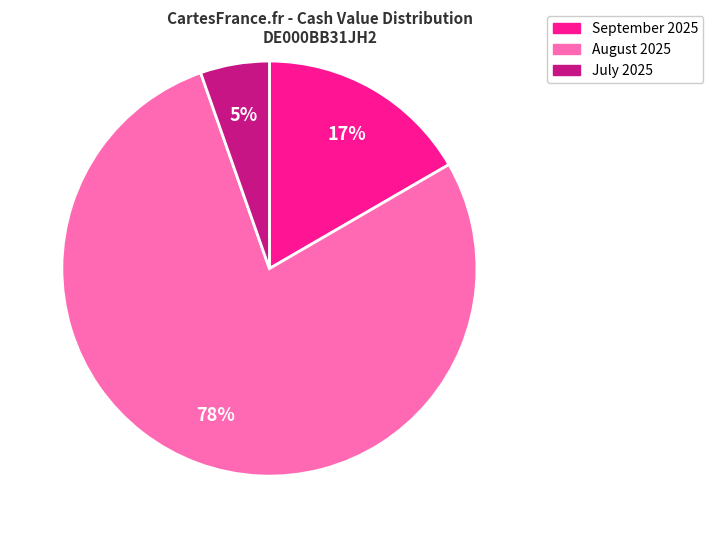

To the nearest percent, what is the difference between the largest and smallest slice percentages?

73%